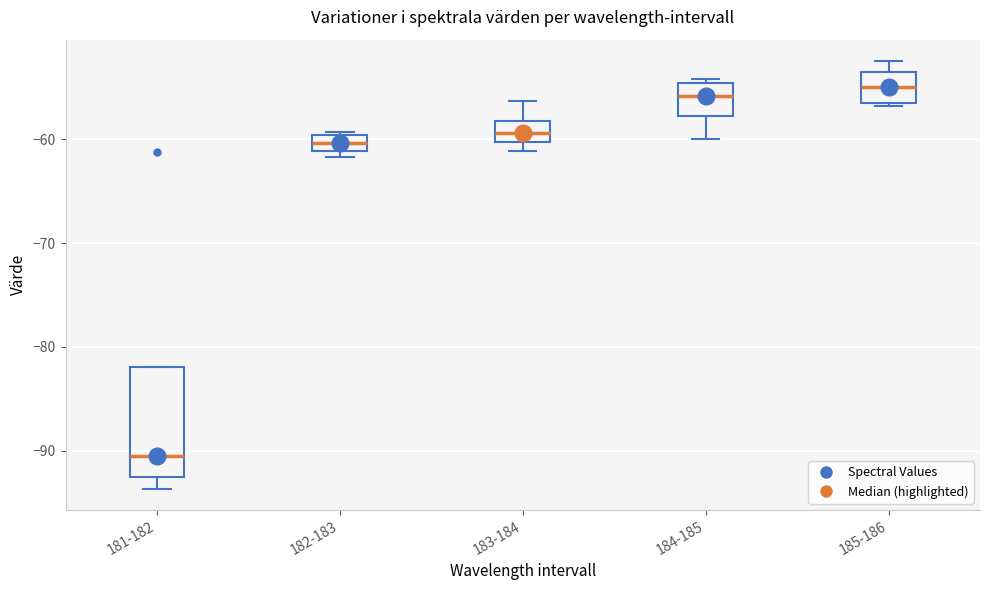

Reading left to right, read every box against the y-axis: the position of its median line, the range the box covers, and the ends of its whiskers. The values are not printed on the chart, so give them approximately, as read against the axis.

181-182: median -91, box -93 to -82, whiskers -94 to -82
182-183: median -60 (inside the box), box -61 to -60, whiskers -62 to -59
183-184: median -59, box -60 to -58, whiskers -61 to -56
184-185: median -56, box -58 to -55, whiskers -60 to -54
185-186: median -55, box -57 to -54, whiskers -57 to -52